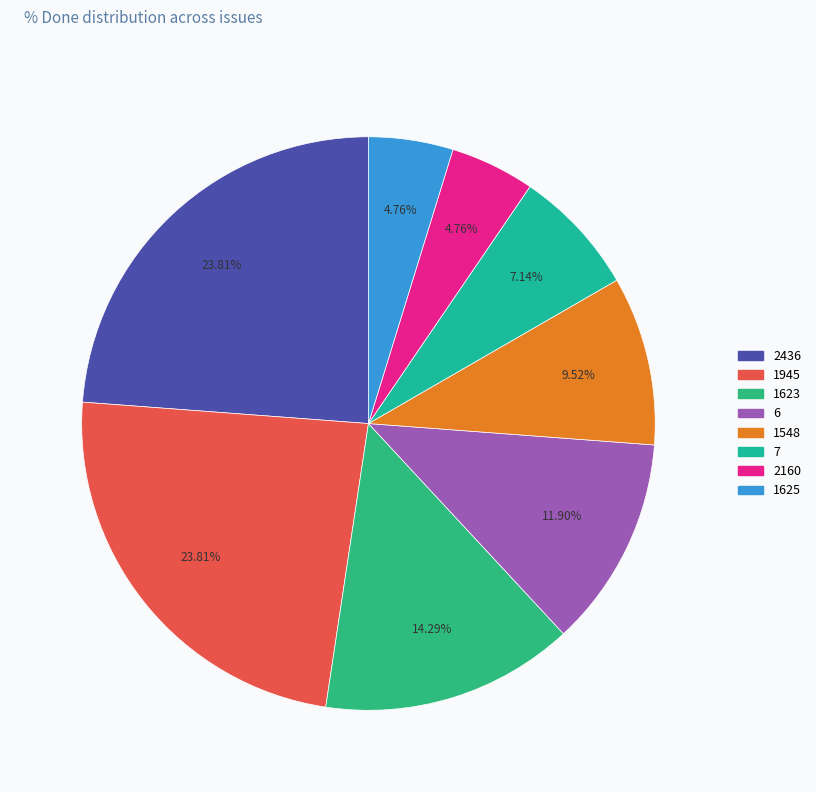

What percentage do 7 and 6 together represent?

19.0%